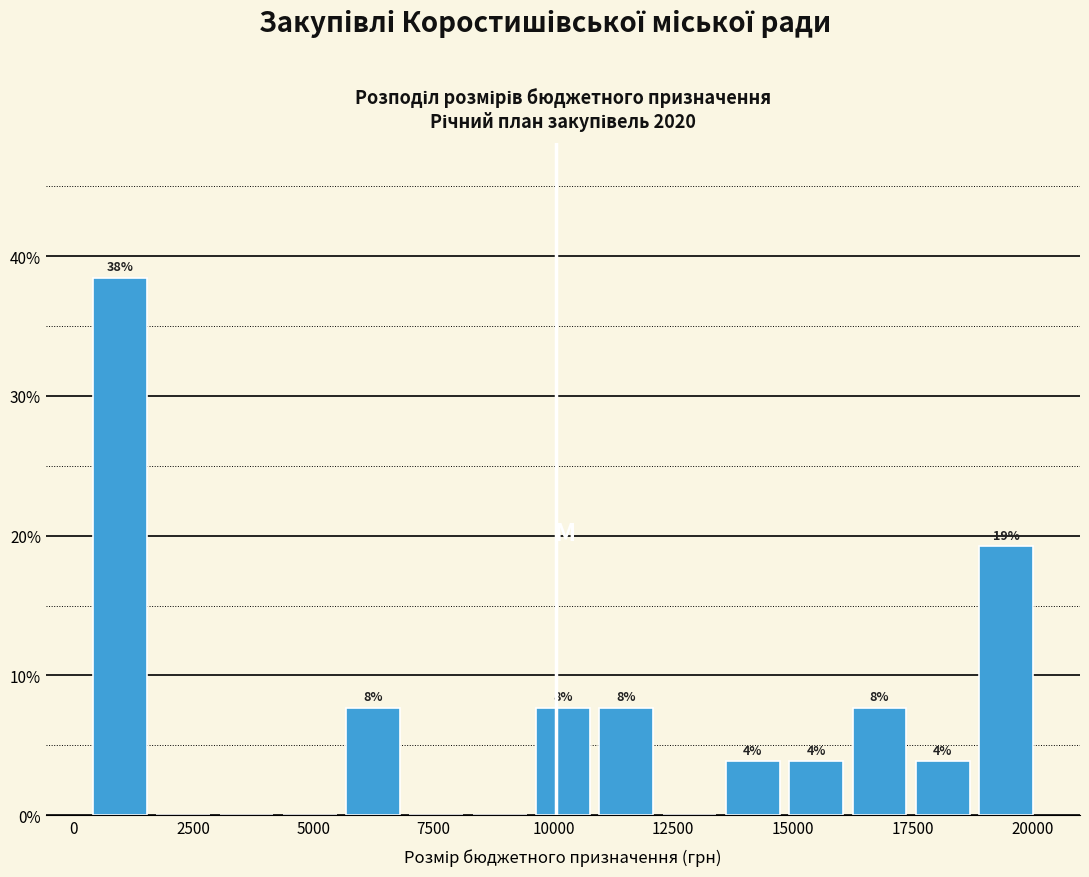

Read against the x-axis, roughly where is the centre of the tallest bar?

1000